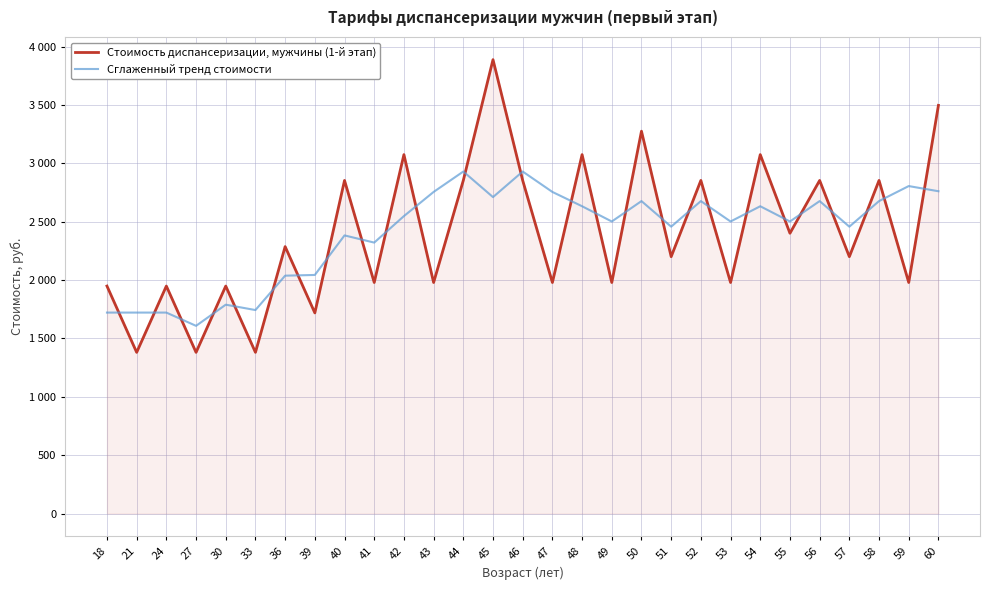

What are all the series names shown in the legend?

Стоимость диспансеризации, мужчины (1-й этап), Сглаженный тренд стоимости